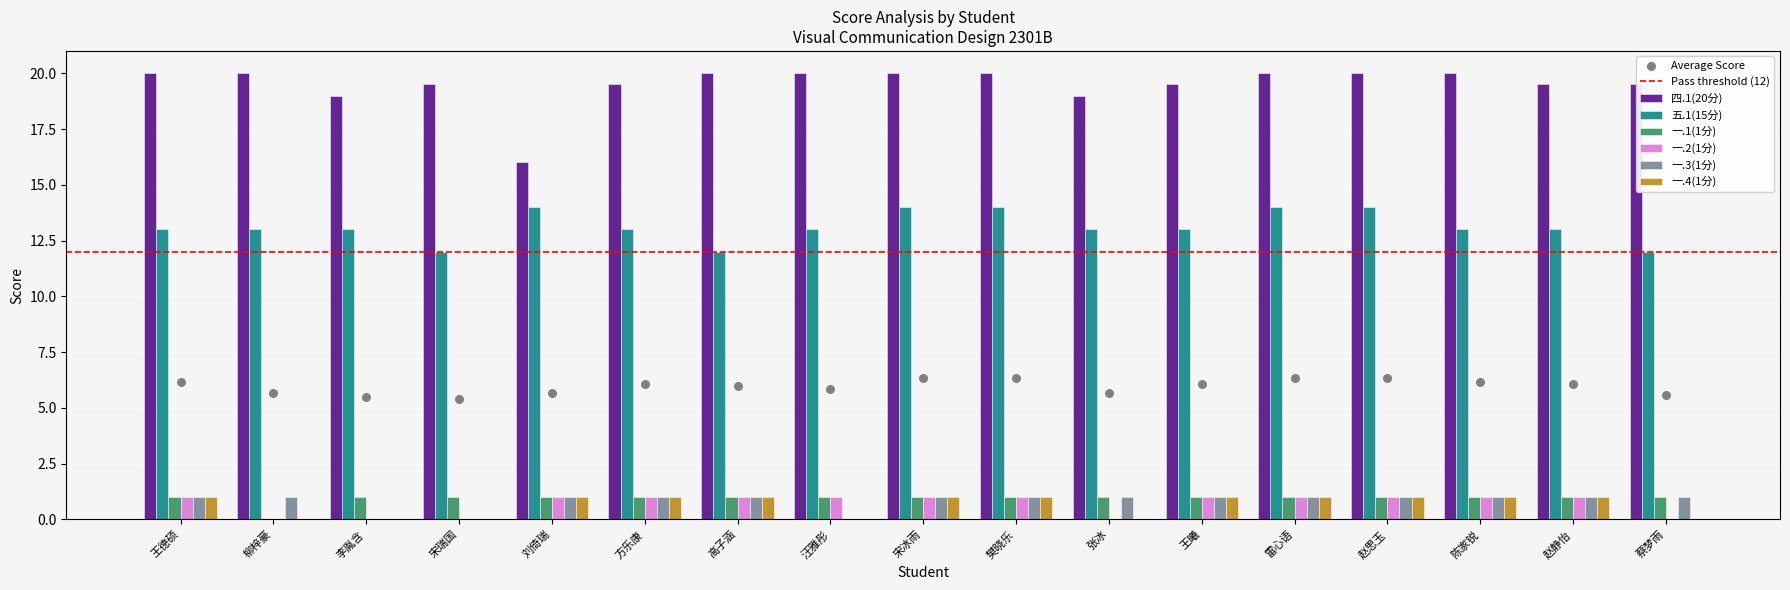

Which series has the largest total across all categories?

四.1(20分)